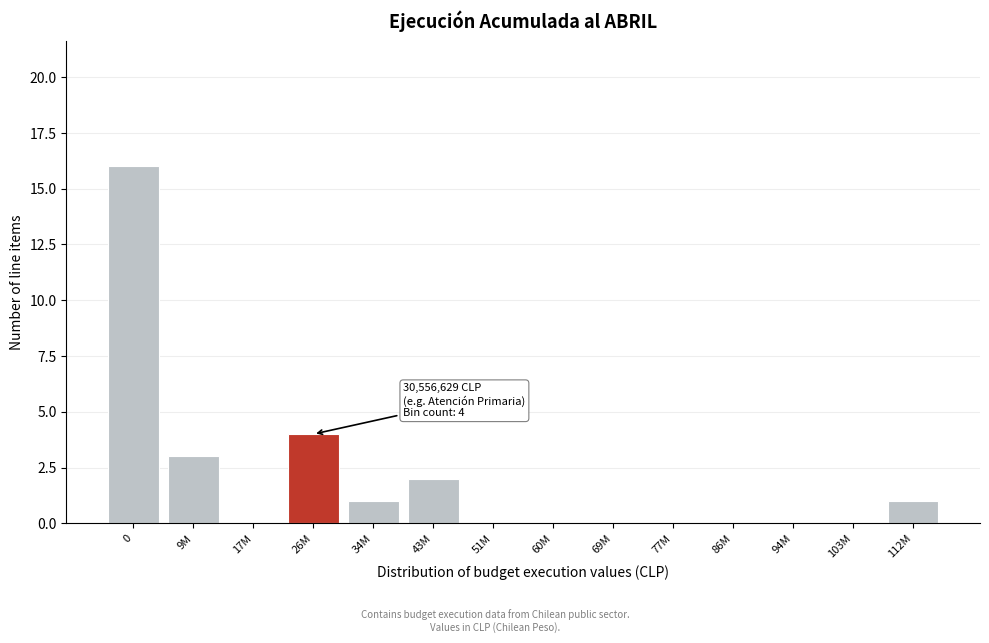

Reading left to right, list all the values displayed in this chart.

0=16	9M=3	17M=0	26M=4	34M=1	43M=2	51M=0	60M=0	69M=0	77M=0	86M=0	94M=0	103M=0	112M=1